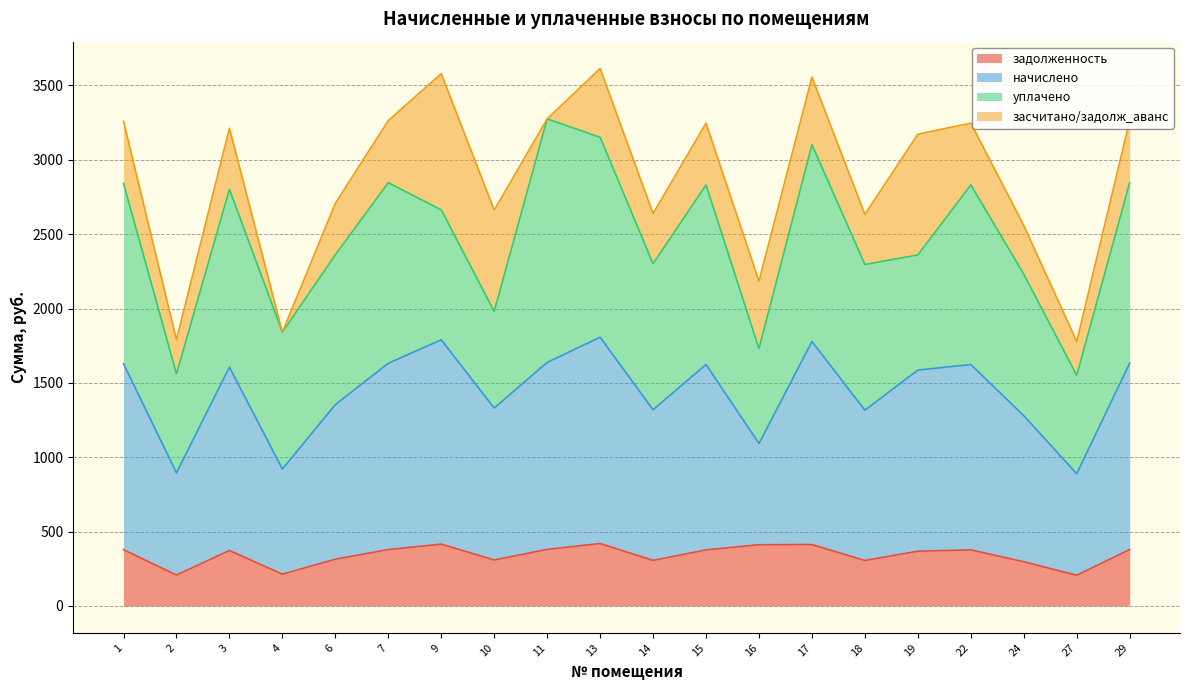

What is the highest value of the задолженность series?

419.6